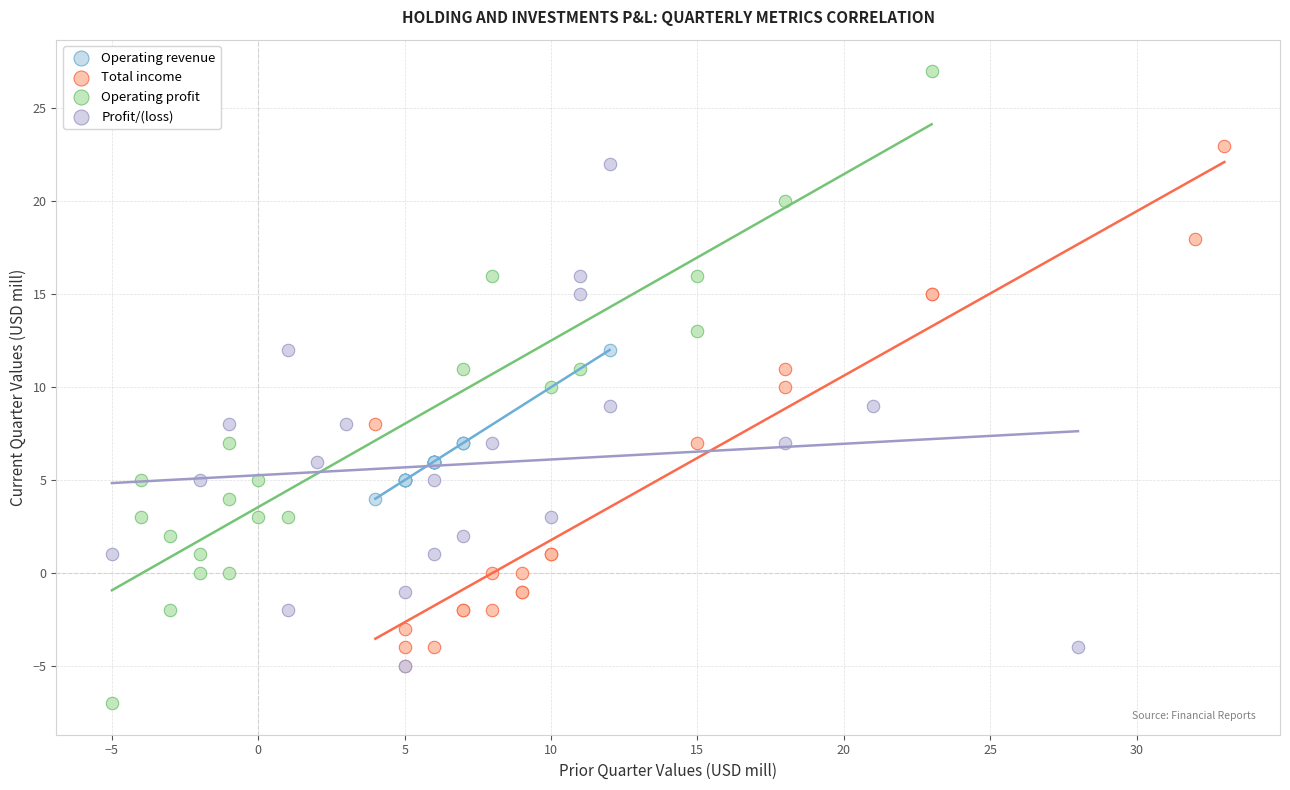

Which series reaches the minimum Y coordinate?

Operating profit